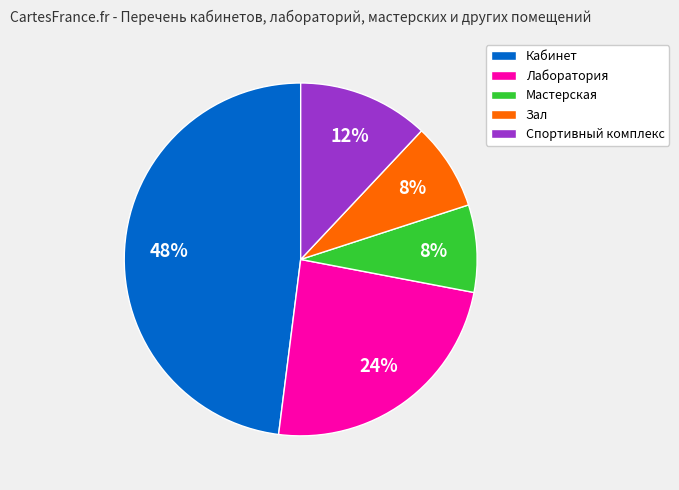

What is the largest slice in the pie chart?

Кабинет